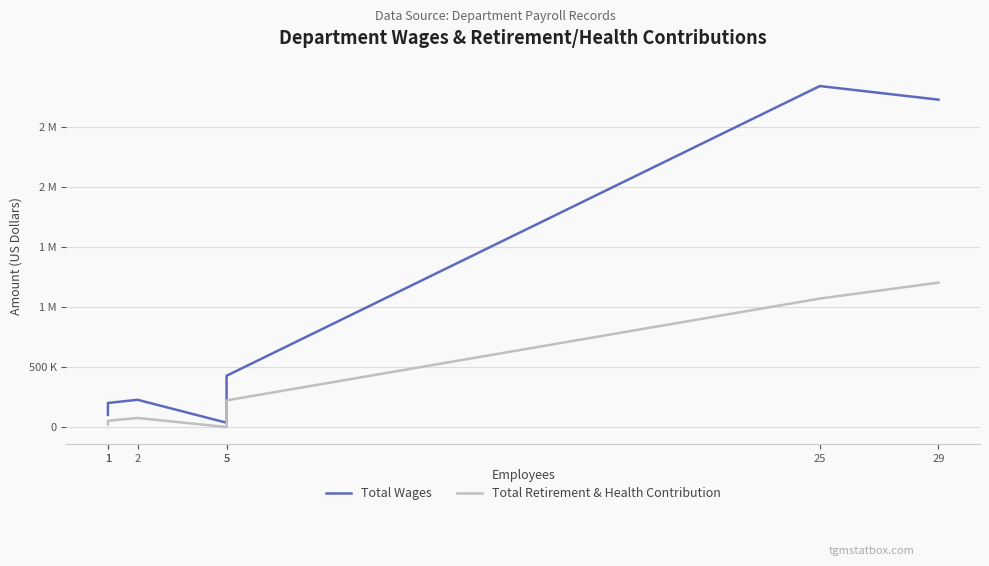

What is the spread (max minus min) of values at 25?

1769079